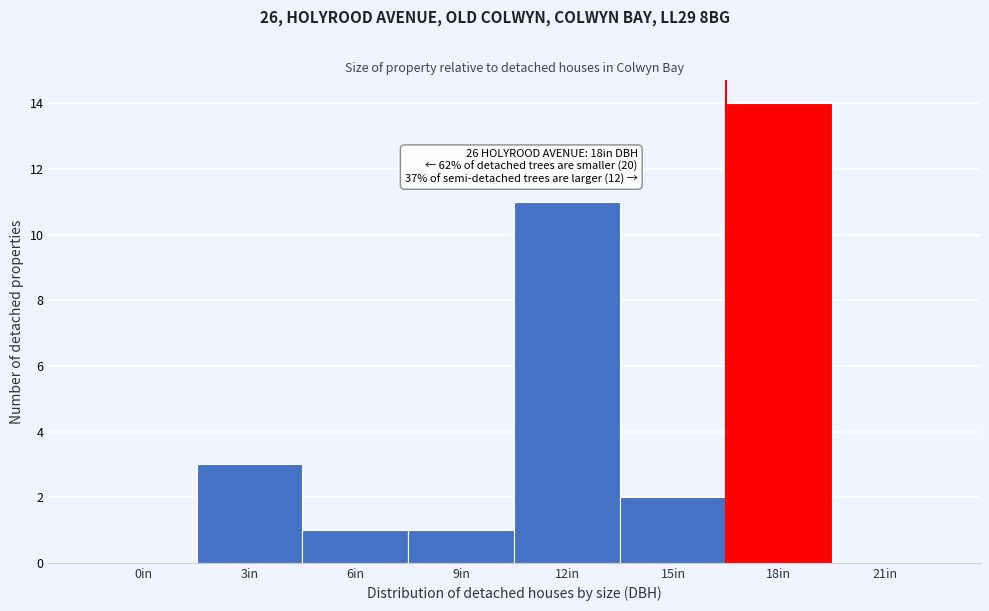

Reading right to left, extract all data points from this chart.

21in=0	18in=14	15in=2	12in=11	9in=1	6in=1	3in=3	0in=0